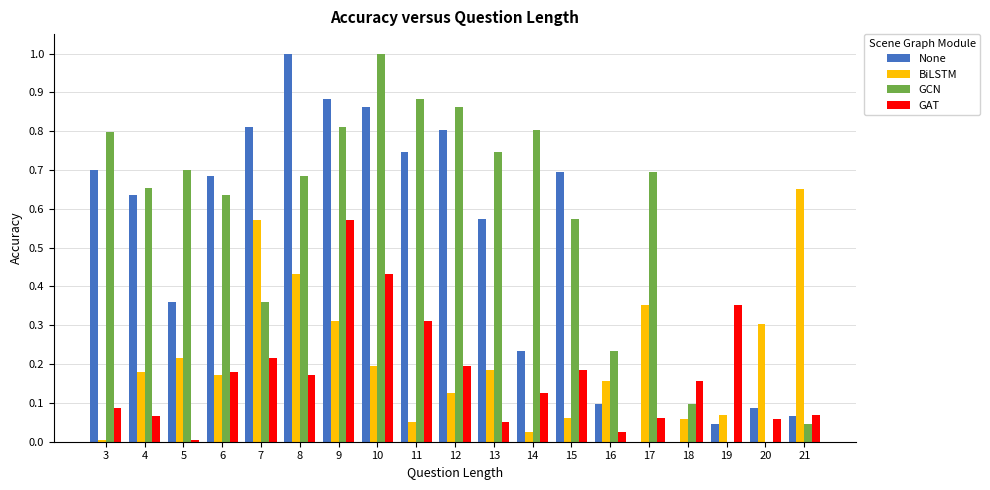

What is the sum of all None values?

9.3